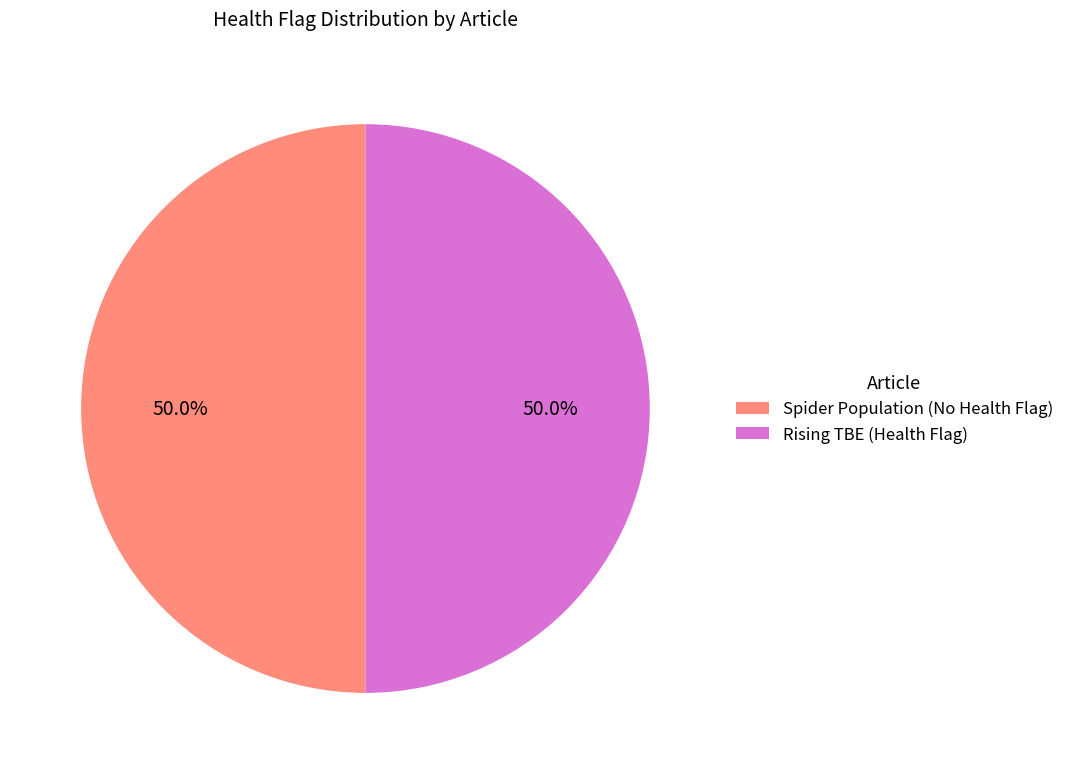

To the nearest percent, what is the difference between the largest and smallest slice percentages?

0%